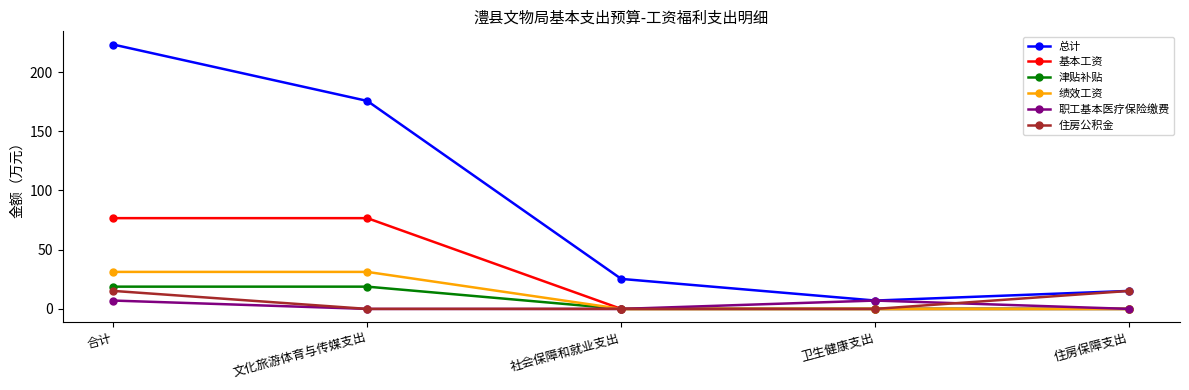

In 总计, how many points are lower than both neighbors (excluding endpoints)?

1